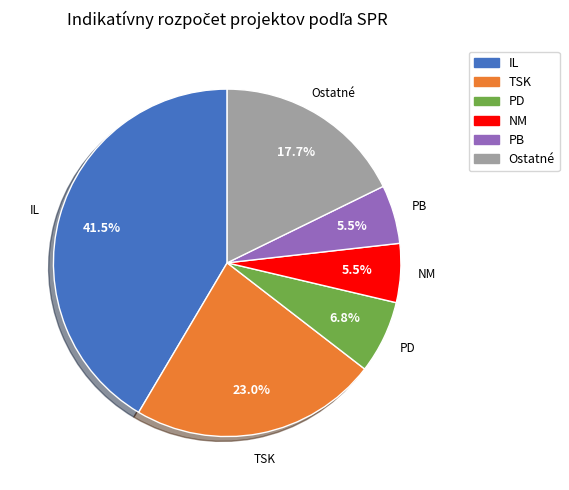

Is there a majority slice in this chart?

No